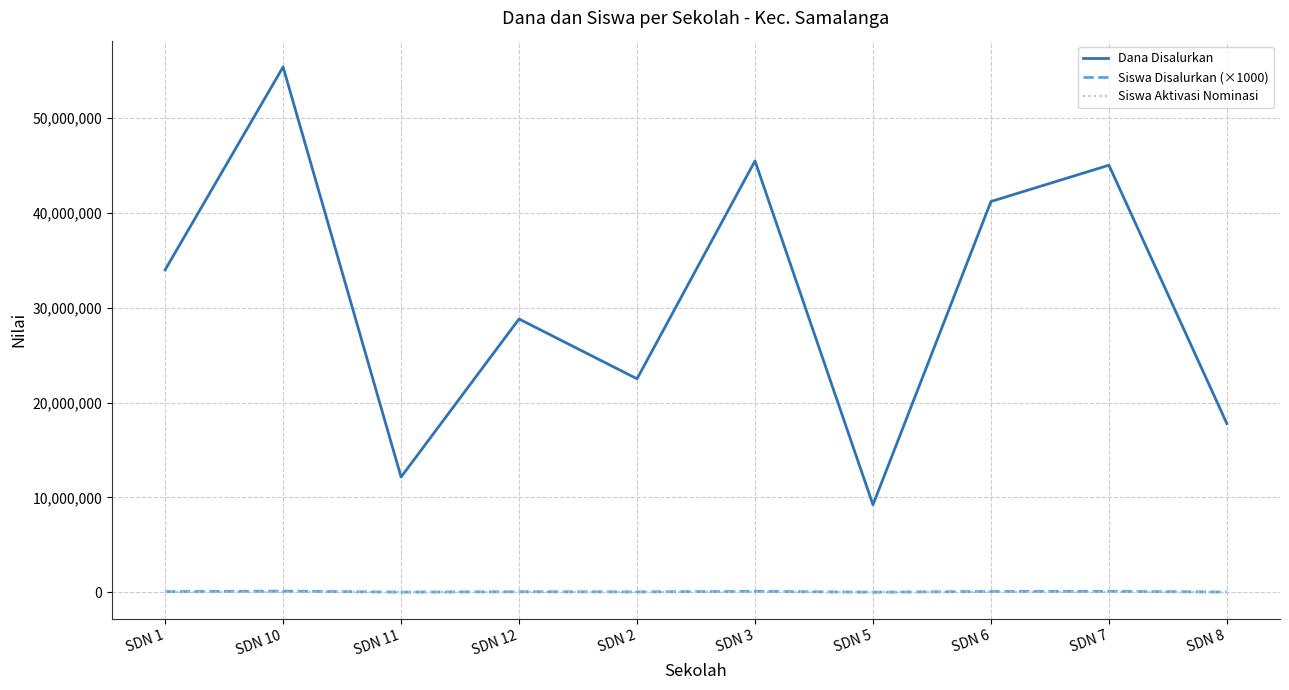

Does the chart display data point markers on the line(s)?

No